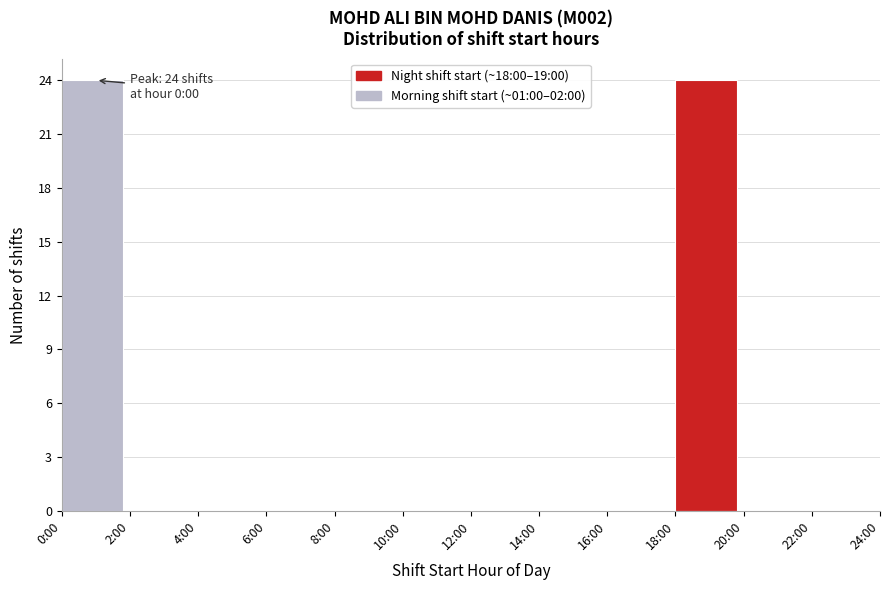

Reading left to right, list all the values displayed in this chart.

0:00=24	2:00=0	4:00=0	6:00=0	8:00=0	10:00=0	12:00=0	14:00=0	16:00=0	18:00=24	20:00=0	22:00=0